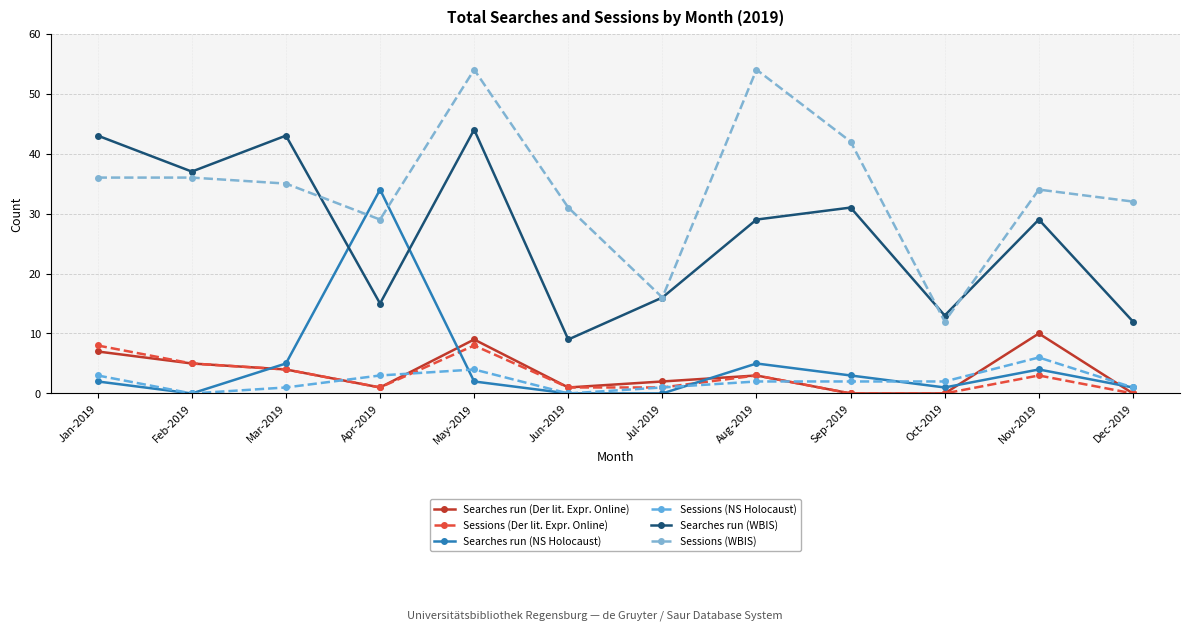

Between Nov-2019 and Mar-2019, which is larger?

Nov-2019